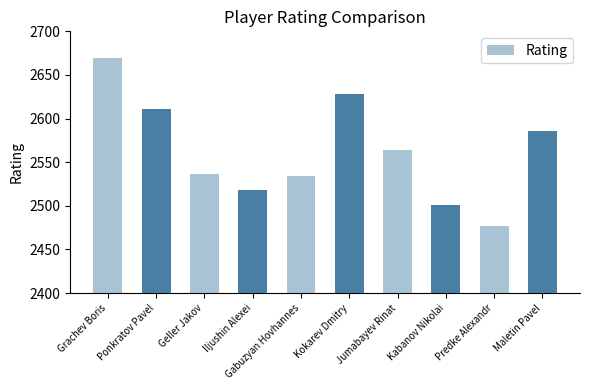

Are the bars horizontal?

No